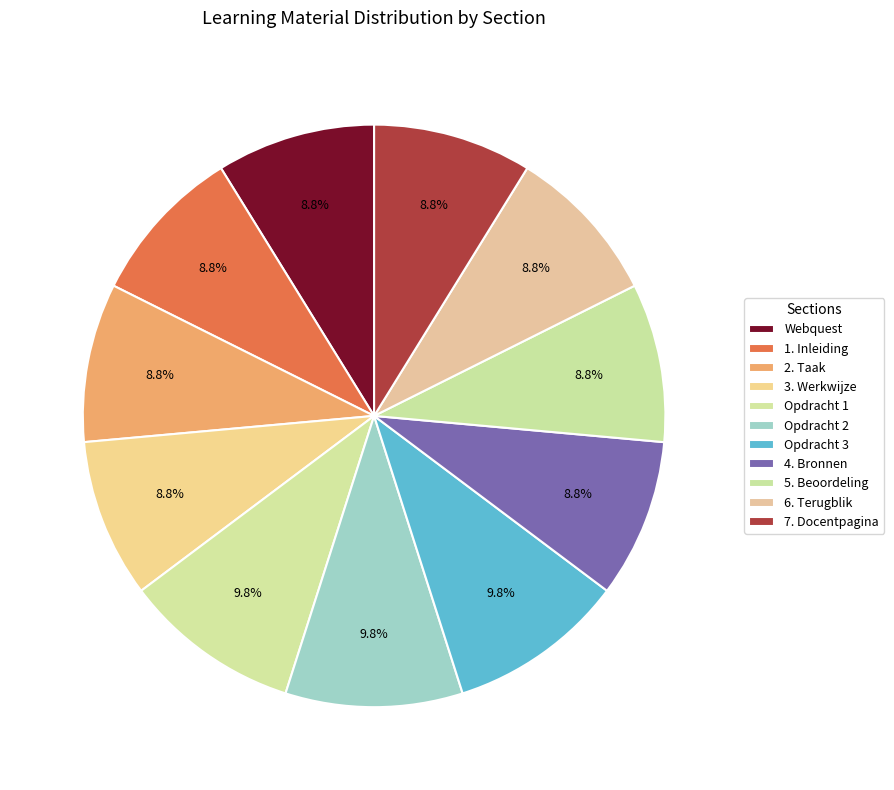

How many slices are in this pie chart?

11